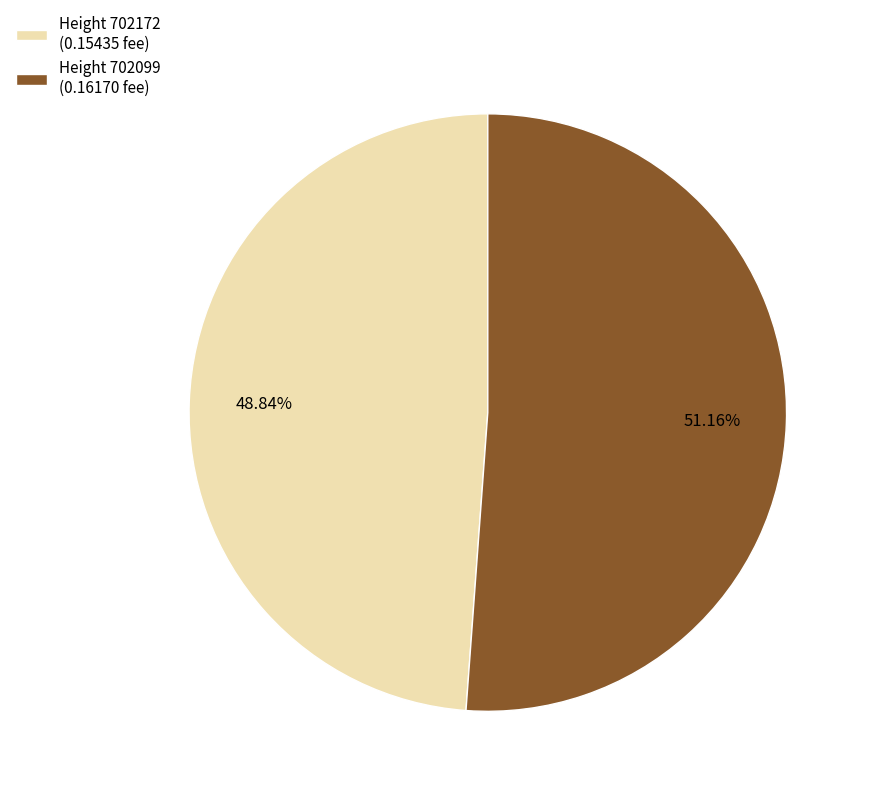

Rank the categories by value from lowest to highest.

Height 702172 (0.15435 fee), Height 702099 (0.16170 fee)